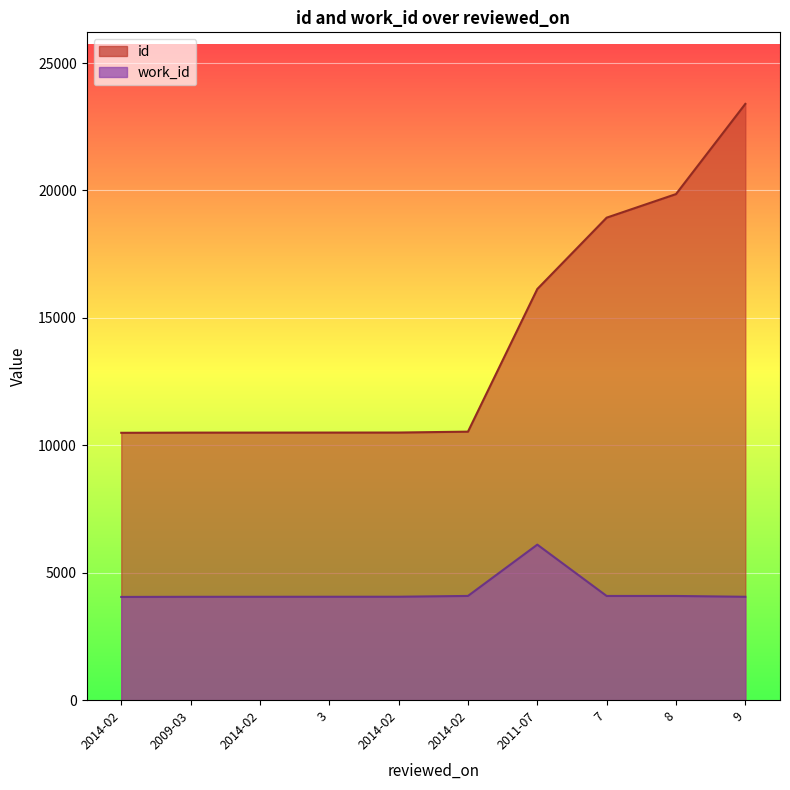

What is the value of the id point at the 6th from the left?

10491